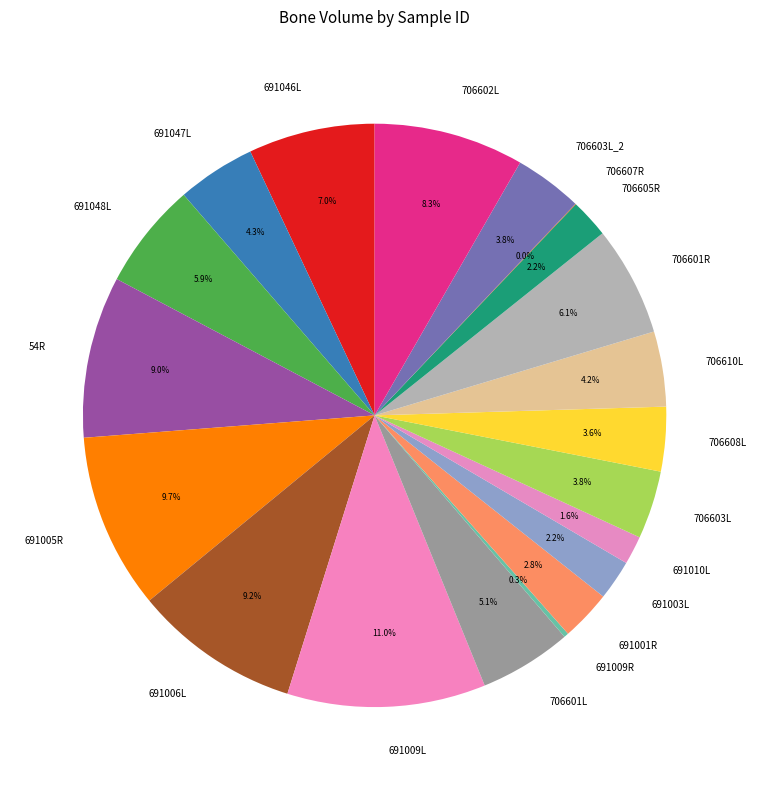

Which has a higher value, 691006L or 706603L?

691006L